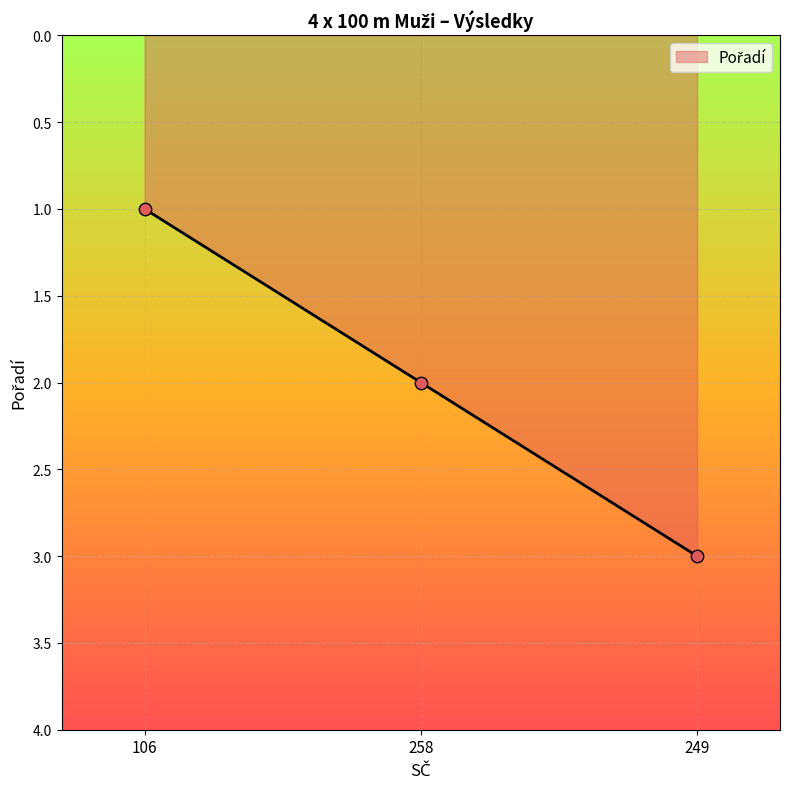

What is the change in value from 258 to 249?

+1